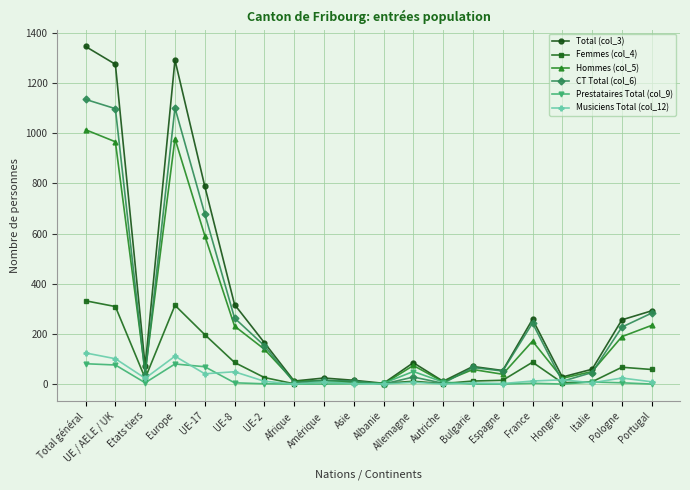

Is the value of Femmes (col_4) at Afrique greater than the value of Prestataires Total (col_9) at Allemagne?

No